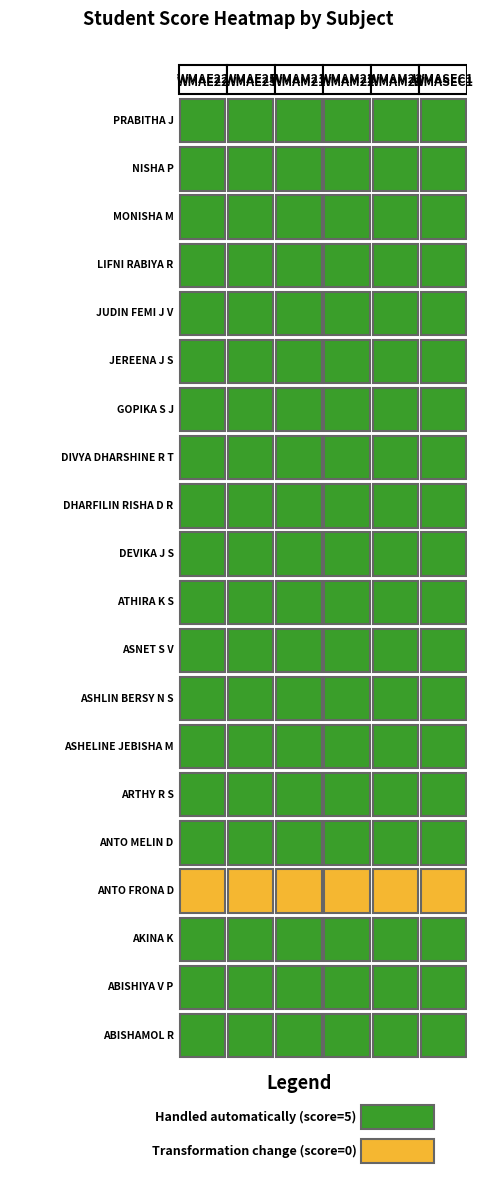

True or false: WMAM22 has a value of 3 at ASHELINE JEBISHA M.

False